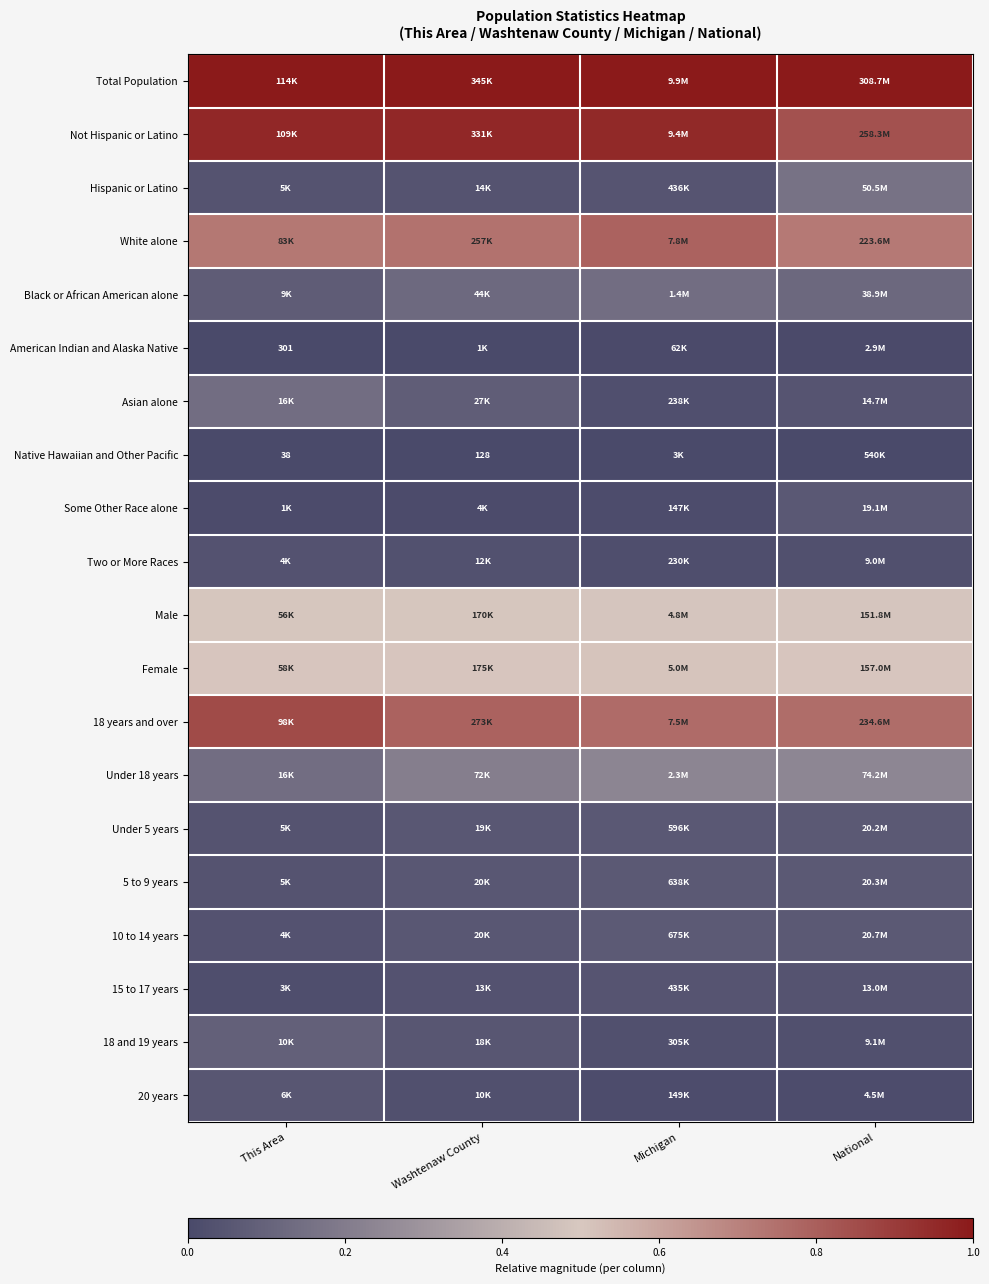

How many distinct data groups are displayed?

20